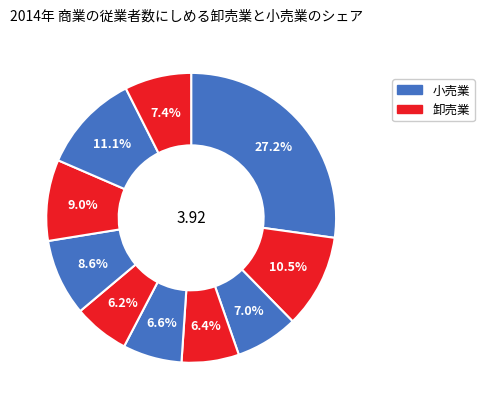

How many segments does this pie chart have?

10